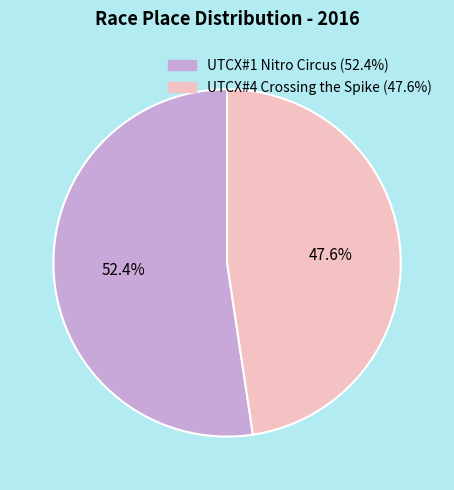

To the nearest percent, what percentage of the pie is UTCX#1 Nitro Circus?

52%